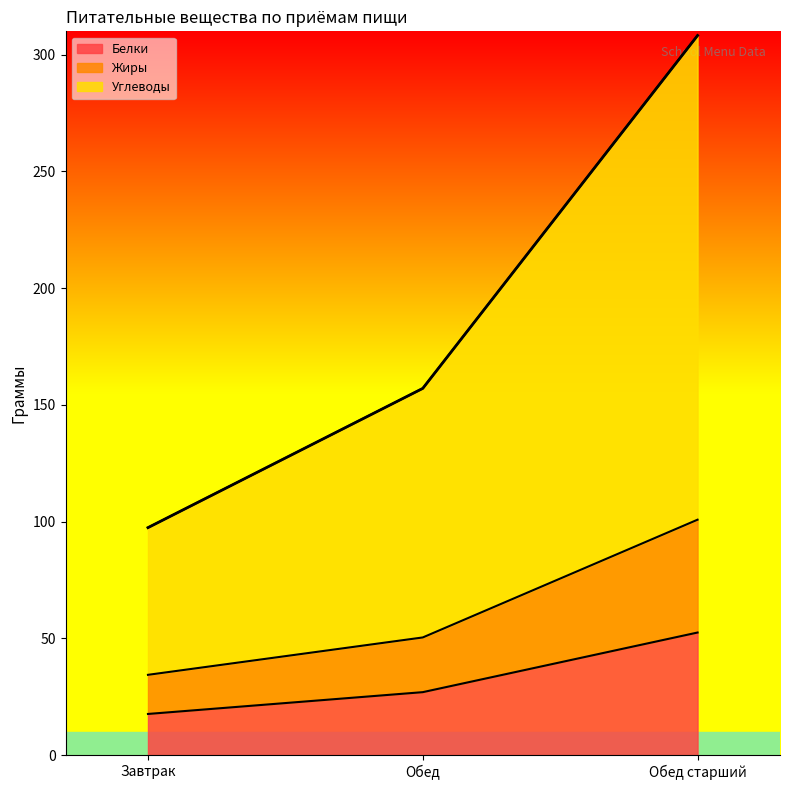

How many data points in Белки are above 26?

2